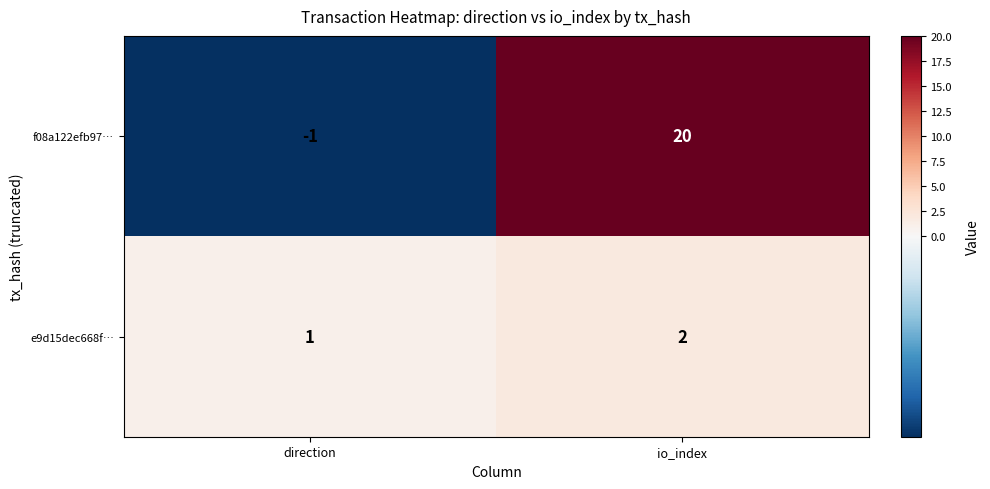

What is the total value across all series at io_index?

22